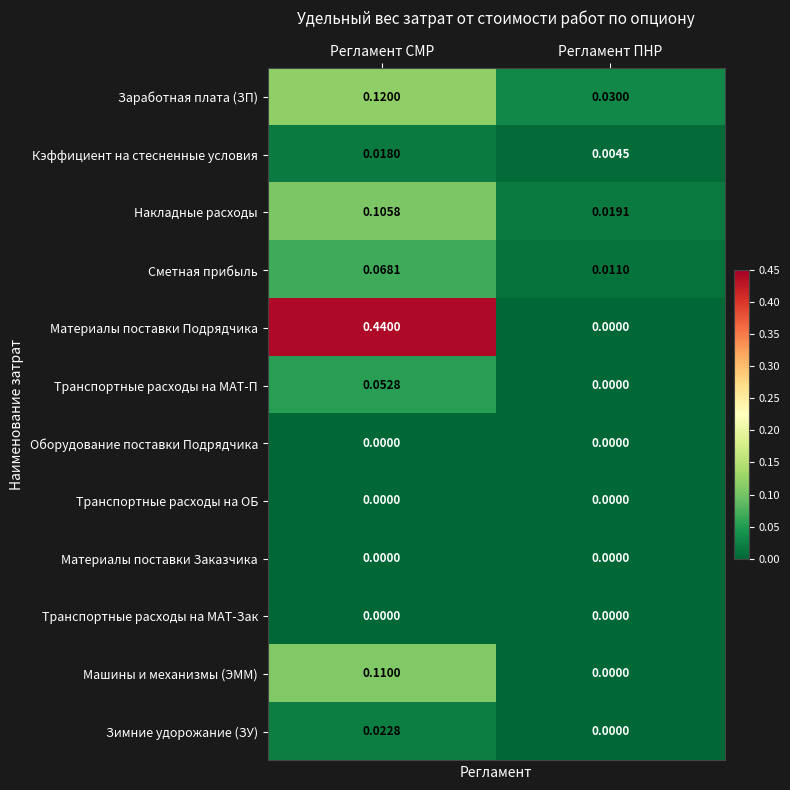

Which series has the widest spread of values?

Материалы поставки Подрядчика